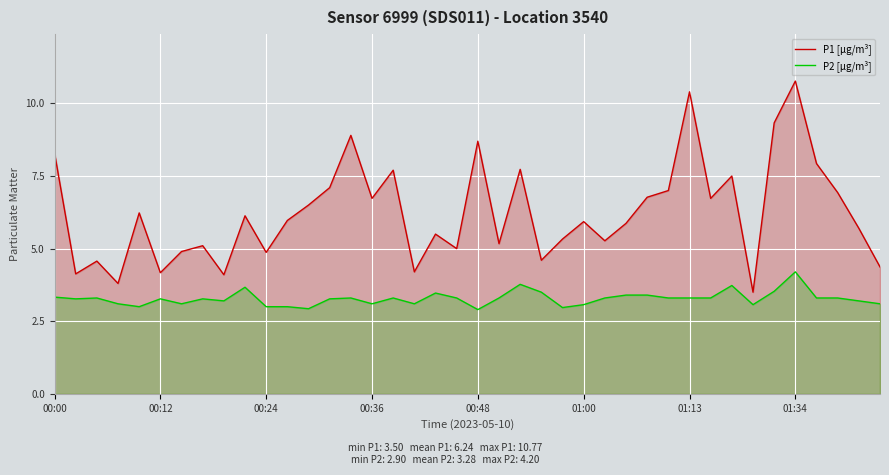

Which series has the largest total across all categories?

P1 [µg/m³]